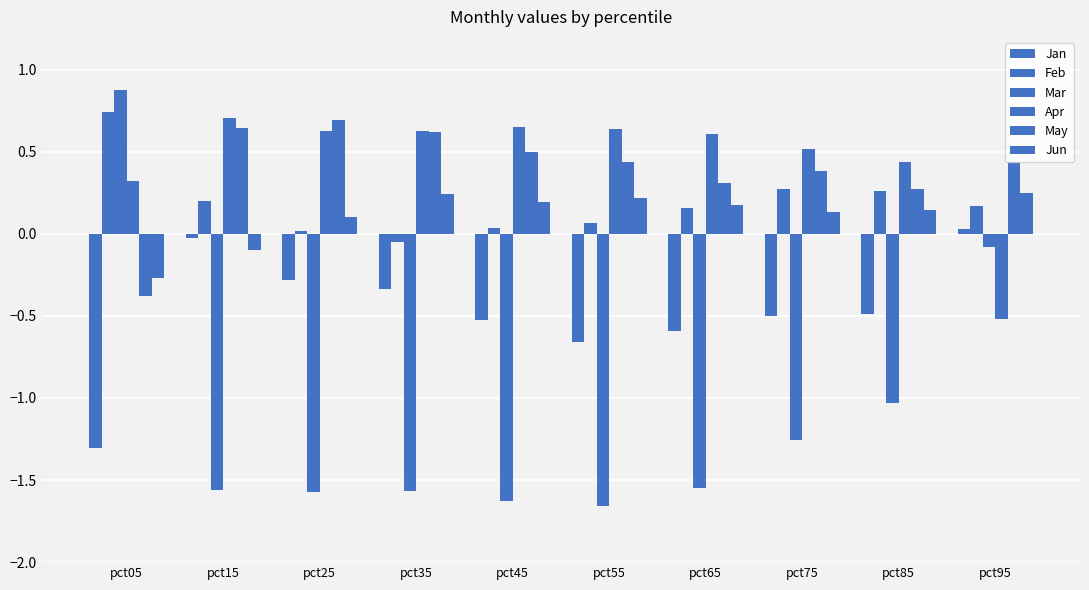

Are the bars horizontal?

No